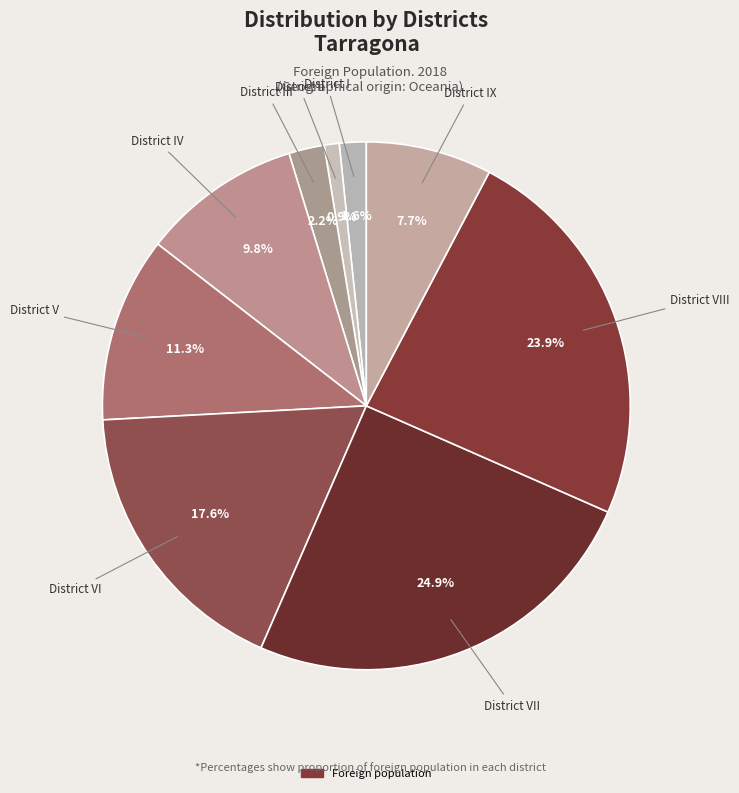

How many slices are in this pie chart?

9